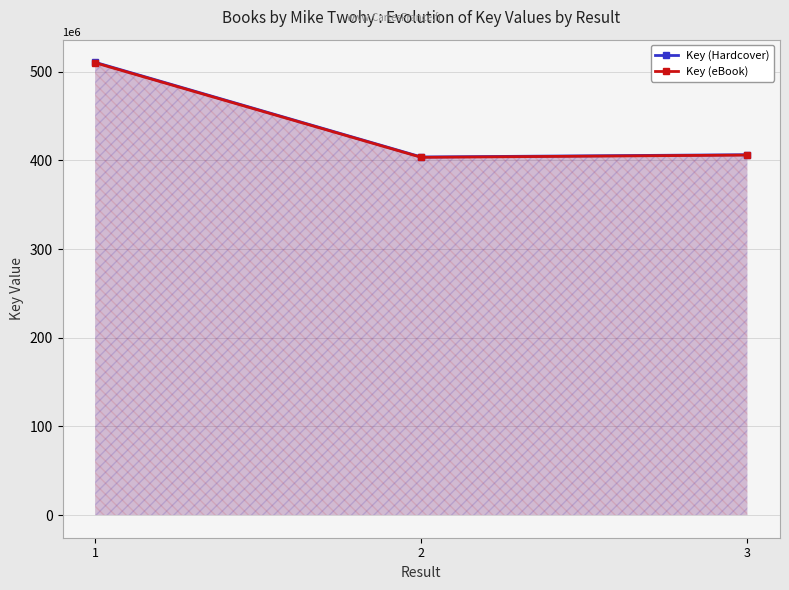

What is the total value across all series at 3?

812439535.0